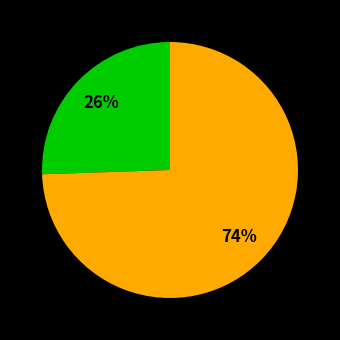

To the nearest percent, what is the average slice percentage?

50%